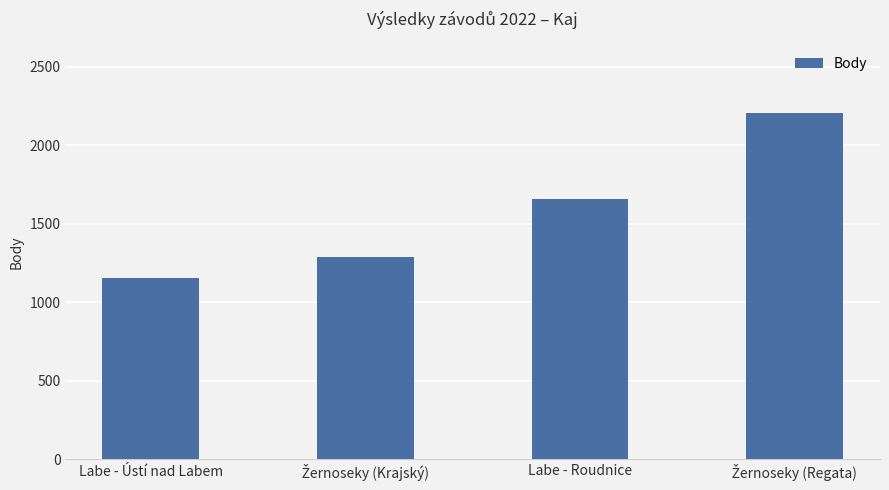

What is the difference between the second highest and second lowest values?

365